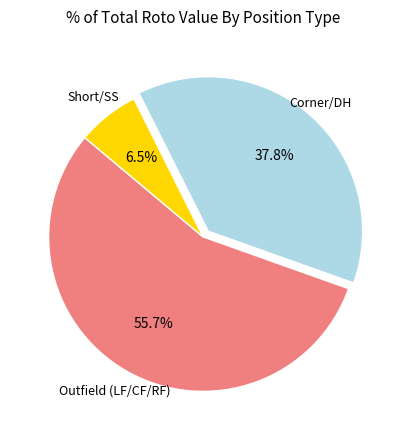

Does any single category account for the majority?

Yes